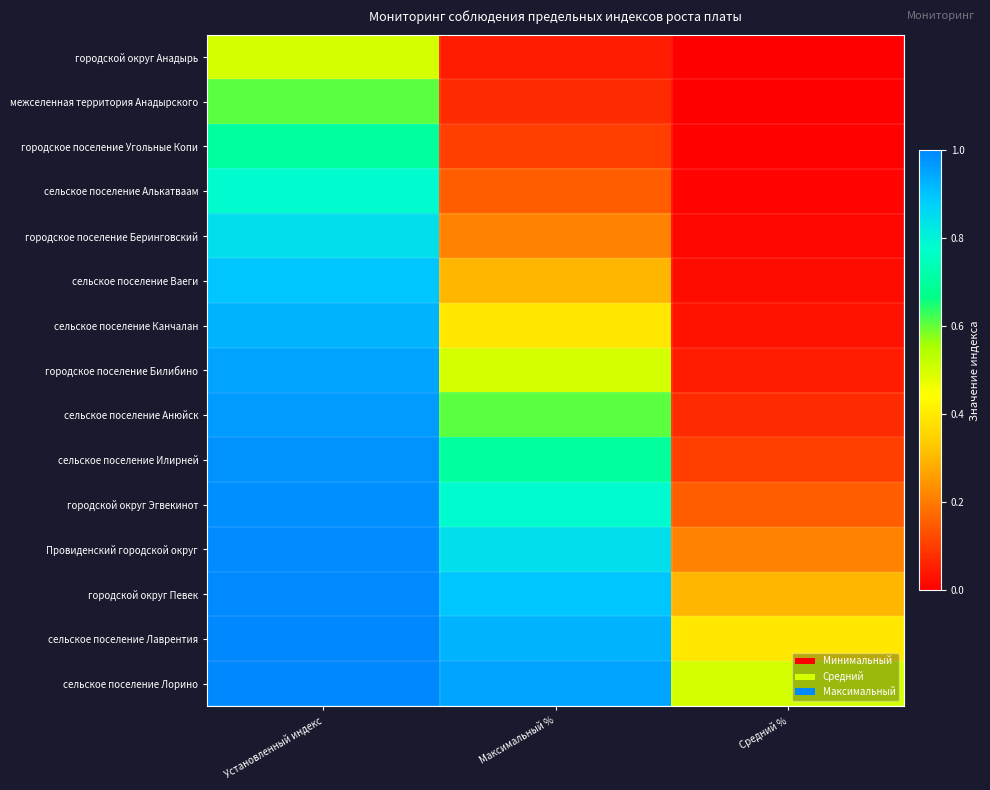

How many categories are shown in the chart?

3